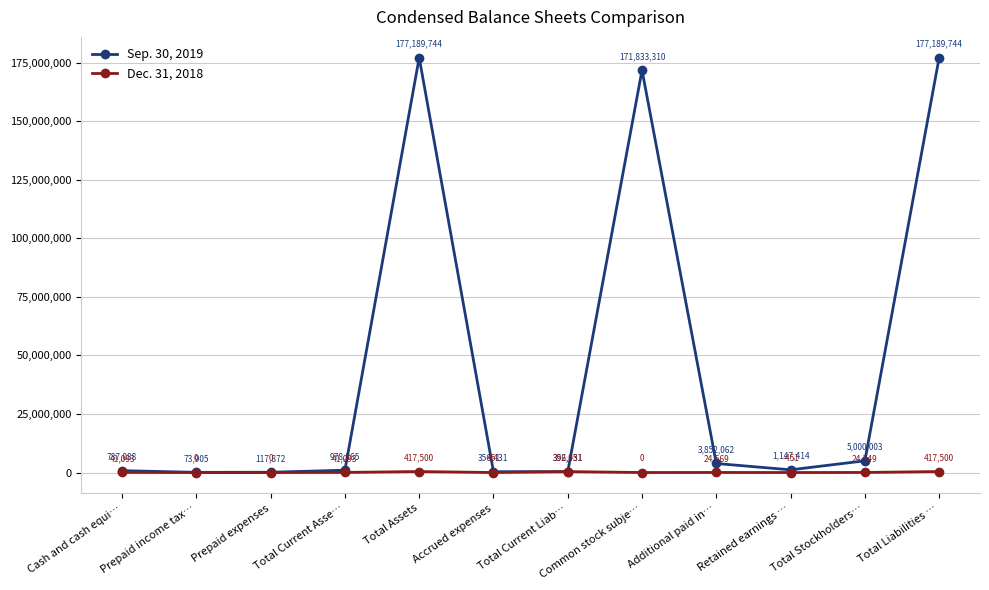

Does the chart have visible grid lines?

Yes